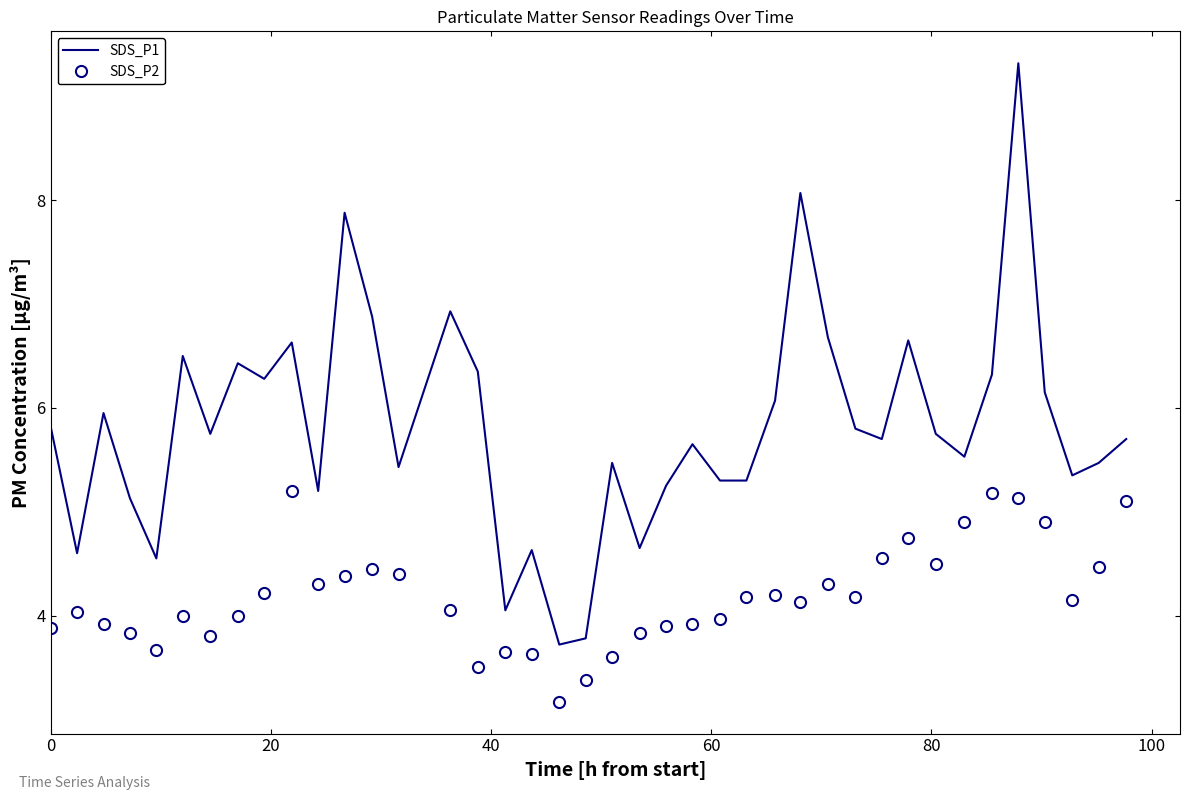

True or false: SDS_P1 has more than 1 points higher than both neighbors.

True